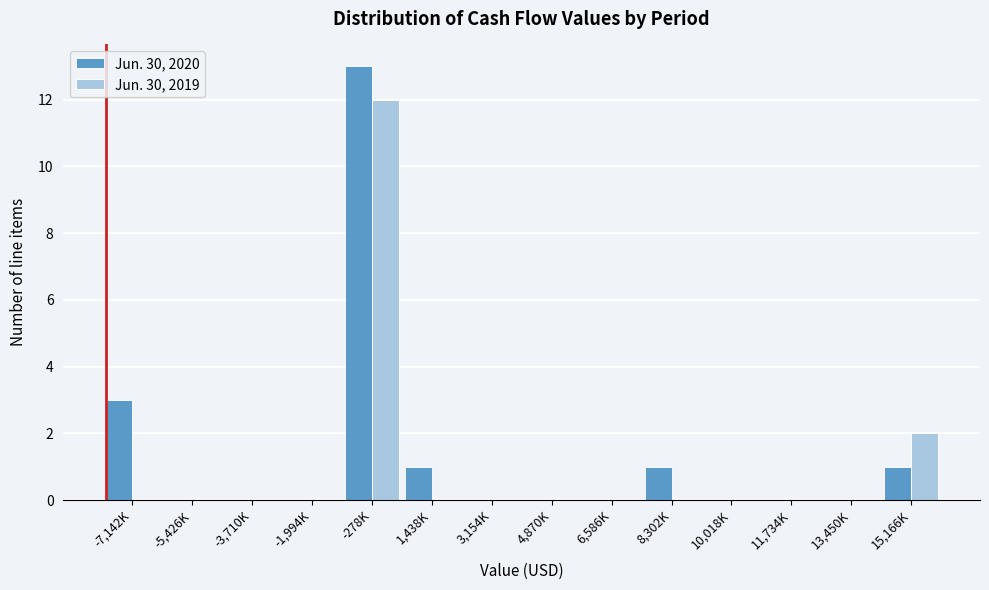

Reading right to left, what are all the values shown in this chart?

Jun. 30, 2020: 15,166K=1	13,450K=0	11,734K=0	10,018K=0	8,302K=1	6,586K=0	4,870K=0	3,154K=0	1,438K=1	-278K=13	-1,994K=0	-3,710K=0	-5,426K=0	-7,142K=3
Jun. 30, 2019: 15,166K=2	13,450K=0	11,734K=0	10,018K=0	8,302K=0	6,586K=0	4,870K=0	3,154K=0	1,438K=0	-278K=12	-1,994K=0	-3,710K=0	-5,426K=0	-7,142K=0